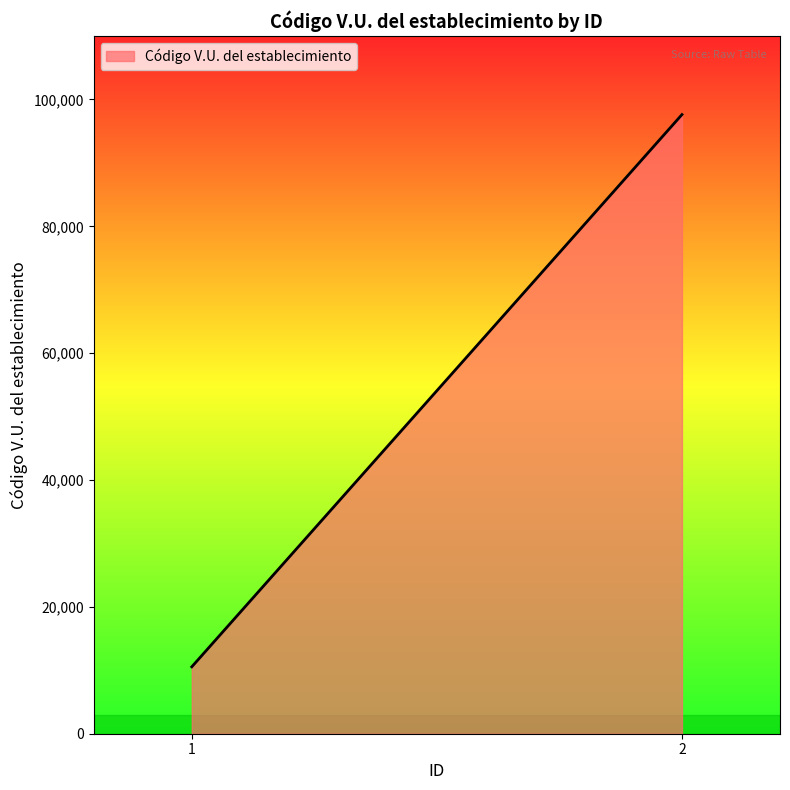

True or false: the data shows 15311 at 1.

False